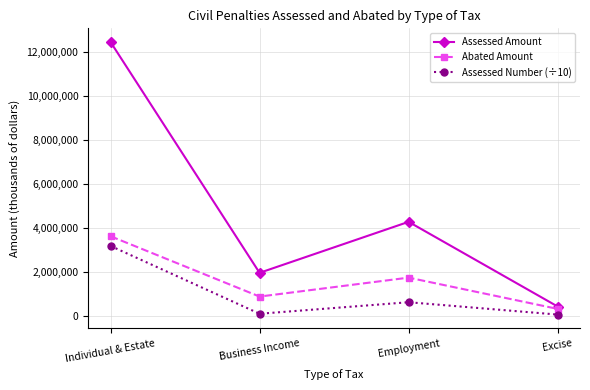

How many categories are shown in the chart?

4